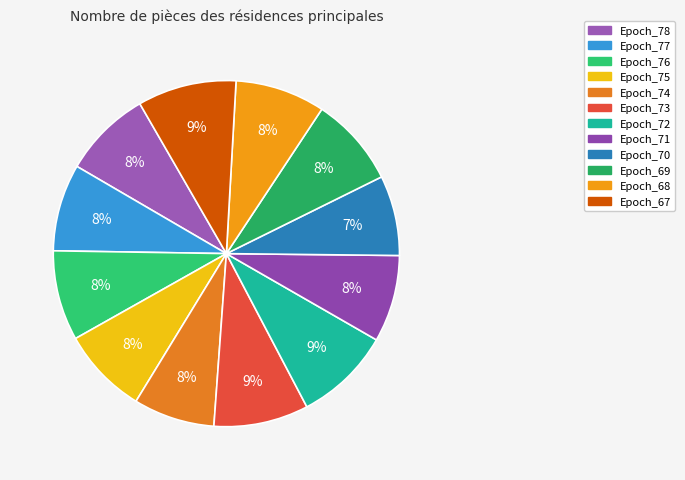

Does any single category account for the majority?

No